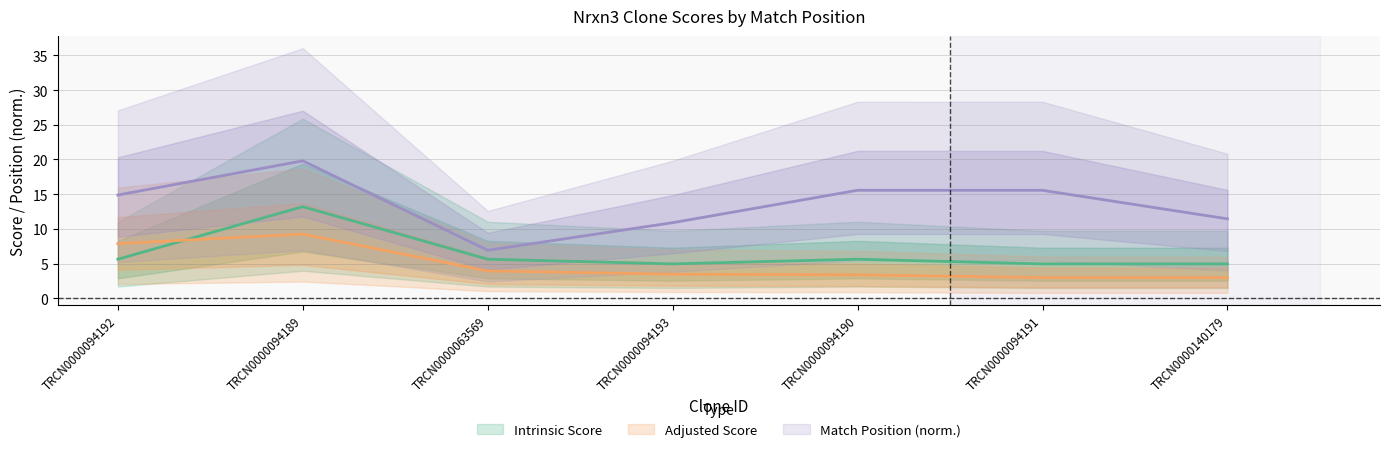

True or false: Adjusted Score and Match Position intersect in this chart.

False